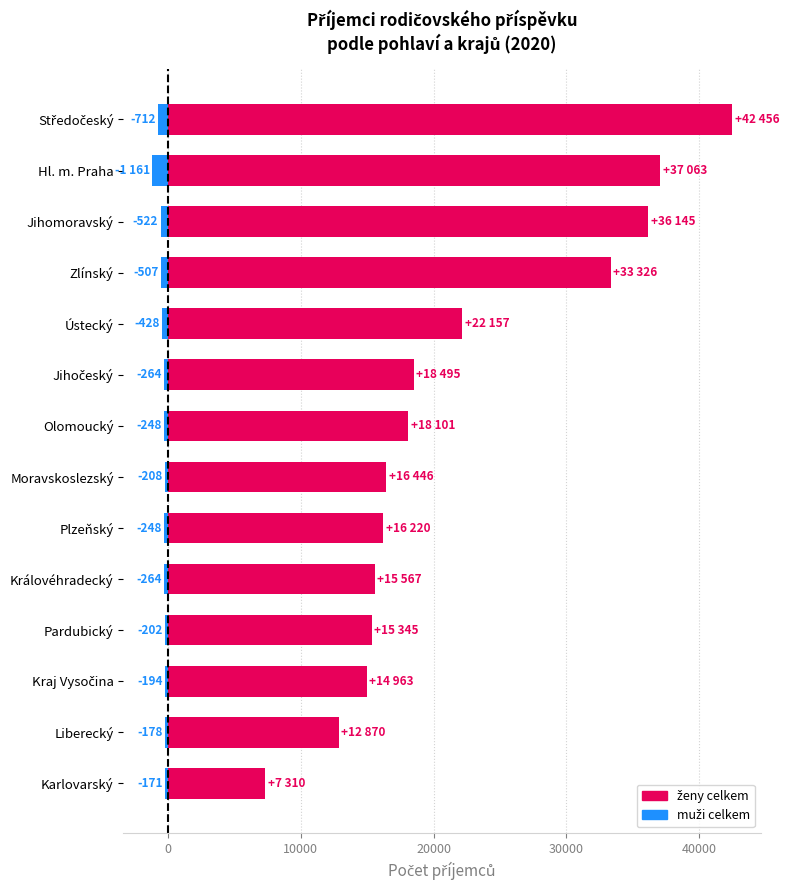

At how many categories does at least one series exceed 40217?

1